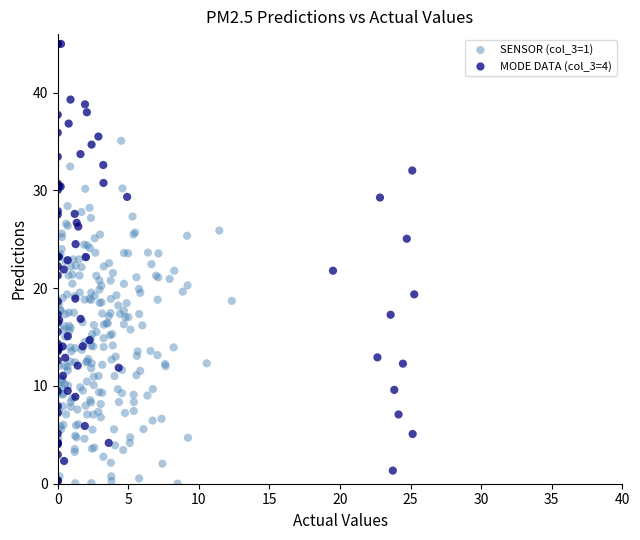

Which series reaches the maximum Y coordinate?

MODE DATA (col_3=4)